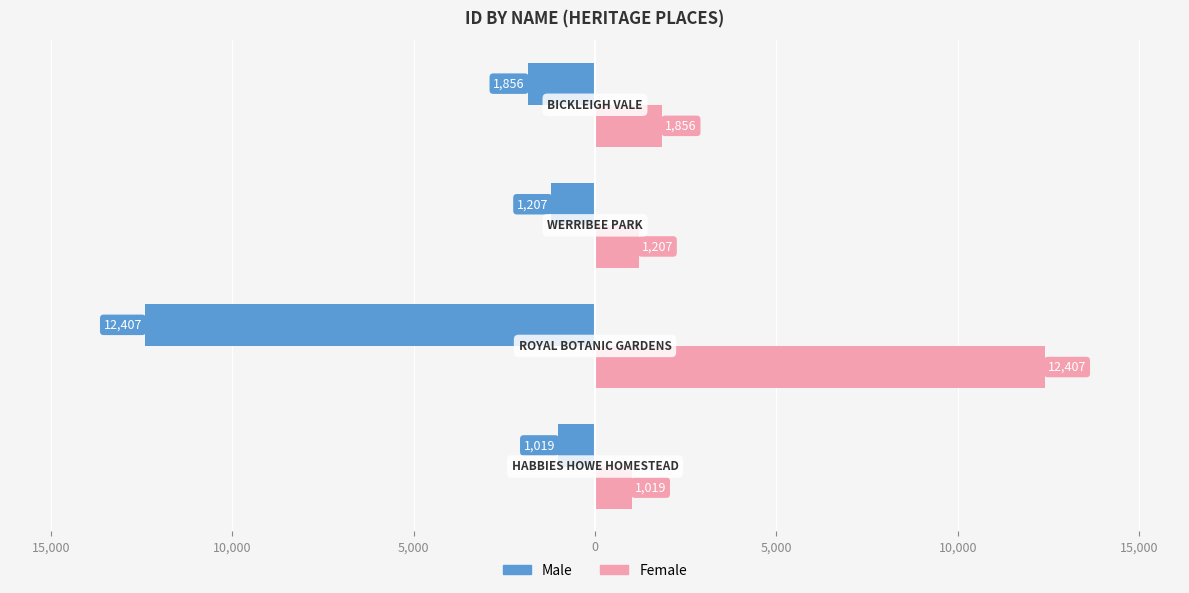

What is the difference between the maximum and minimum values in the Female series?

11388